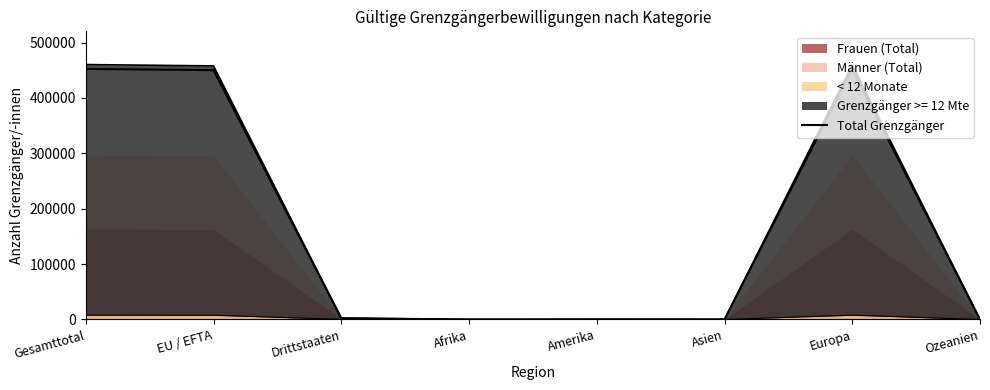

Where is the data nearest to the value 226237?

EU / EFTA